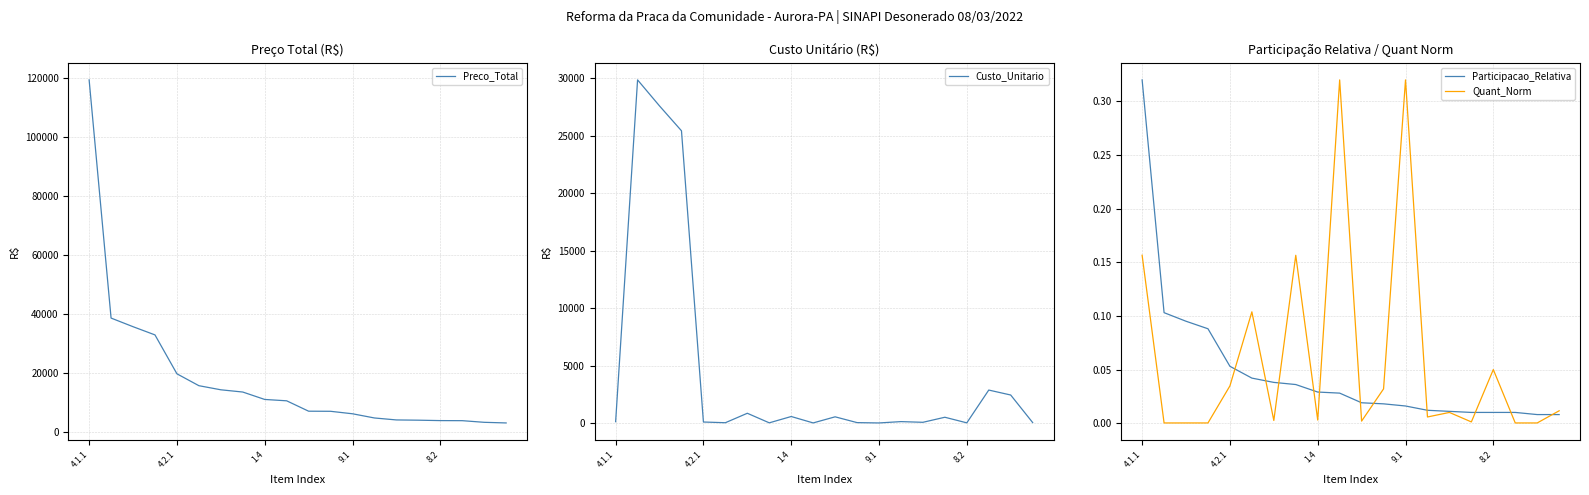

True or false: Preco_Total has more than 2 points higher than both neighbors.

False